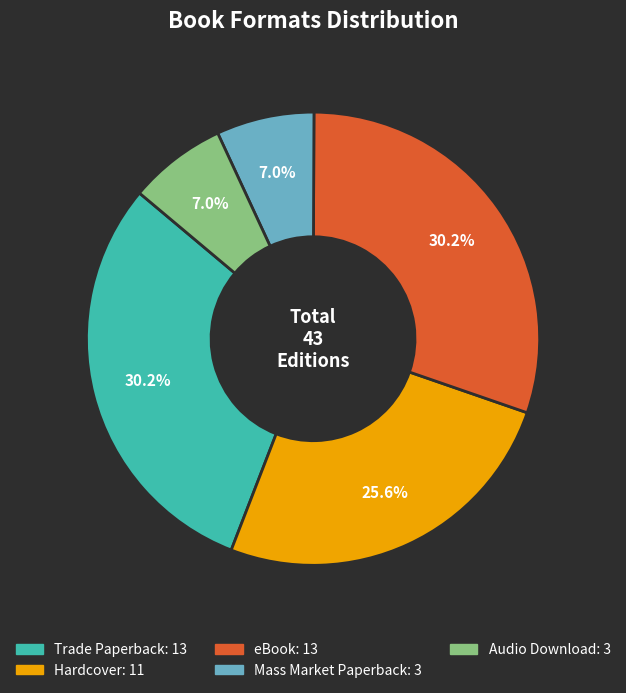

The Hardcover slice represents 19% of the pie. True or false?

False